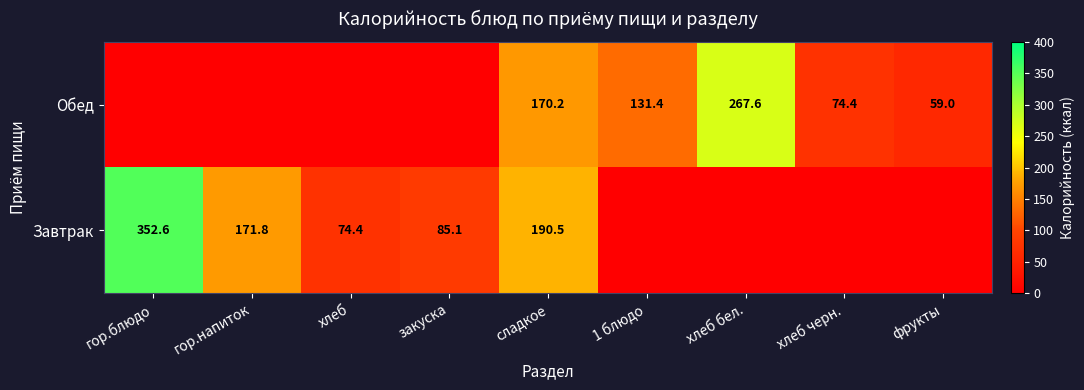

The Обед series shows 147.6 at хлеб бел.. True or false?

False